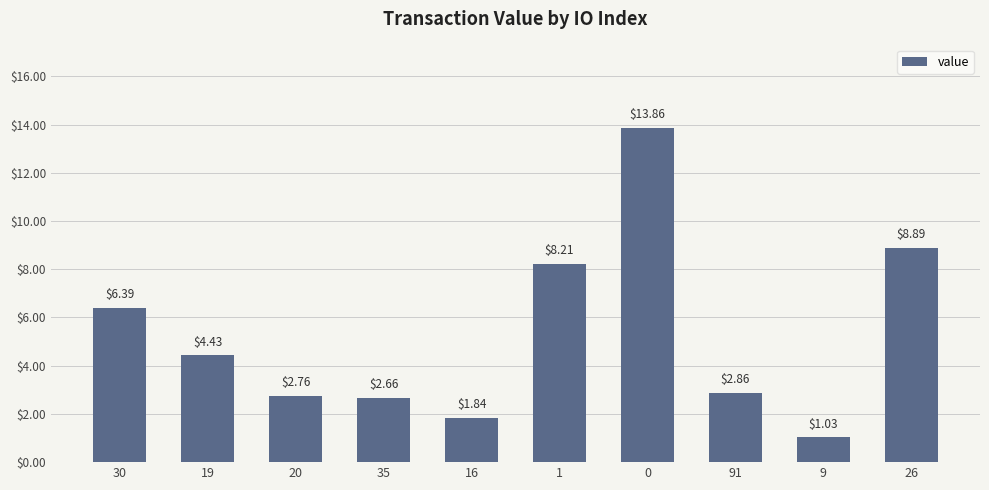

What is the sum of the values at 0 and 1?

22.1